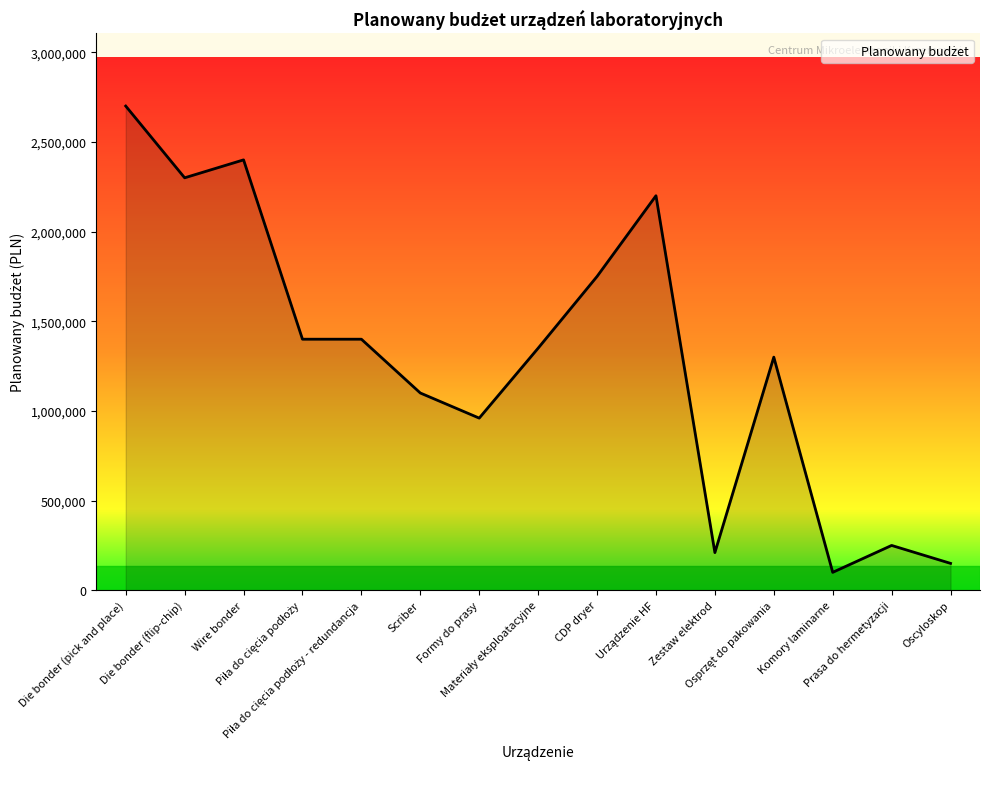

Which label corresponds to the largest value in the chart?

Die bonder (pick and place)